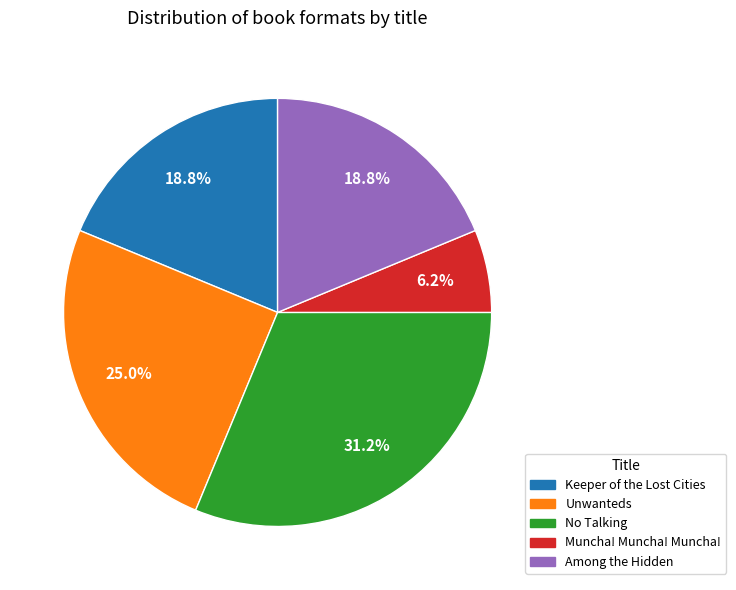

What is the total percentage of Among the Hidden and Muncha! Muncha! Muncha!?

25.0%